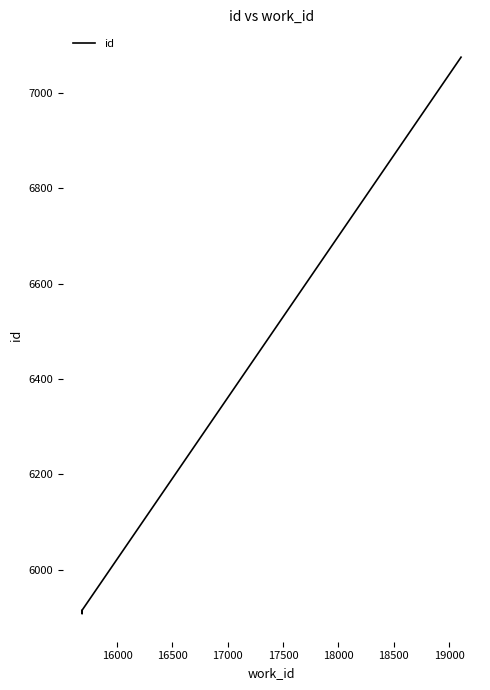

What is the difference between the maximum and minimum values?

1168